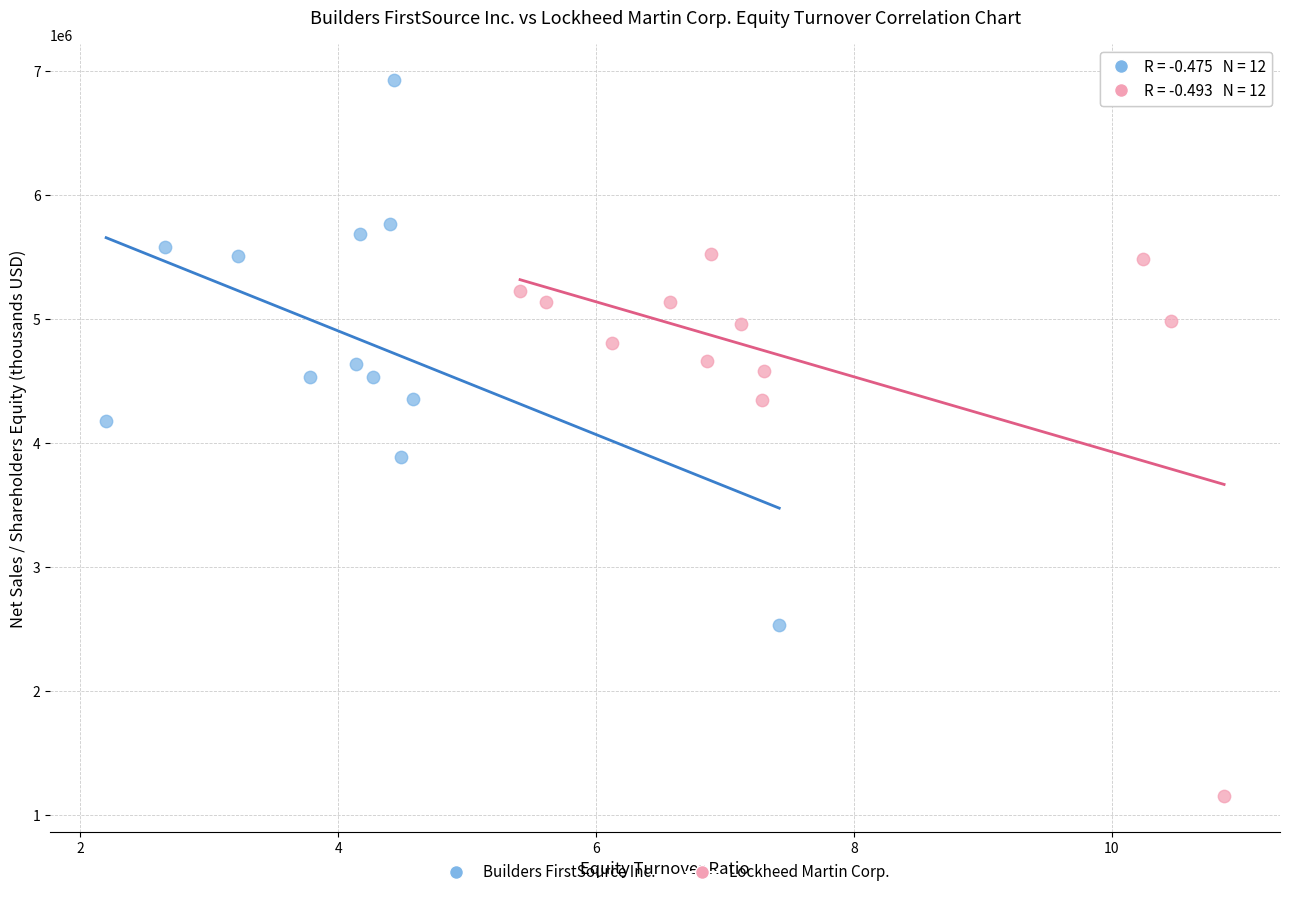

Which series contains the highest Y value?

Builders FirstSource Inc.